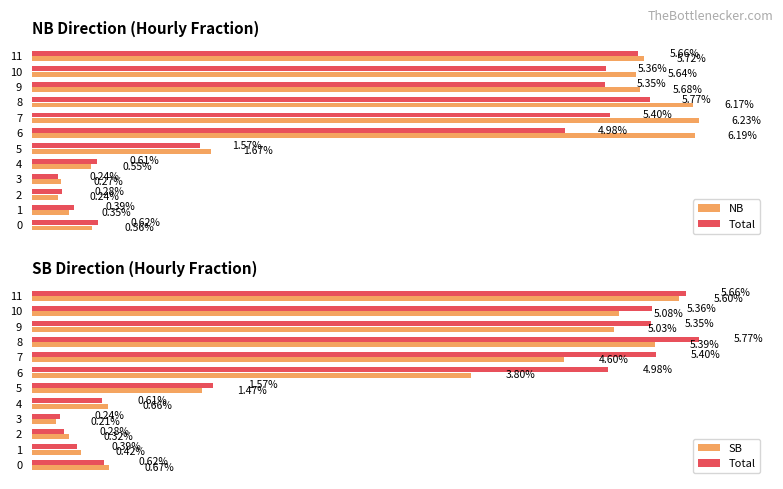

What is the lowest value of the Total series?

0.2